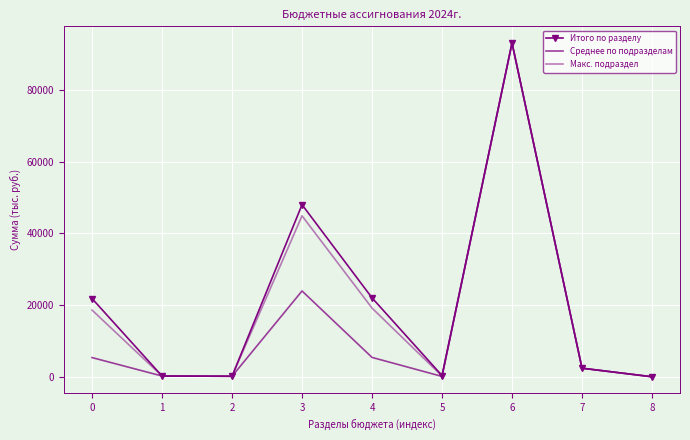

Reading left to right, extract all data points from this chart.

Итого по разделу: 21900.6	346.4	281.0	48017.0	22093.7	464.9	92993.1	2520.0	138.0
Среднее по подразделам: 5475.2	346.4	281.0	24008.5	5523.4	232.5	92993.1	2520.0	138.0
Макс. подраздел: 18691.0	346.4	281.0	44917.0	19251.0	348.2	92993.1	2520.0	138.0